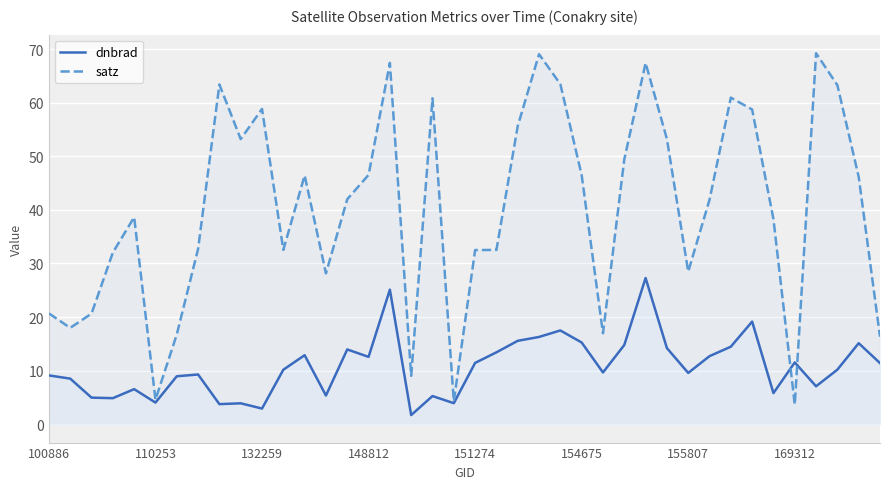

The dnbrad series shows 1.9 at 13. True or false?

False